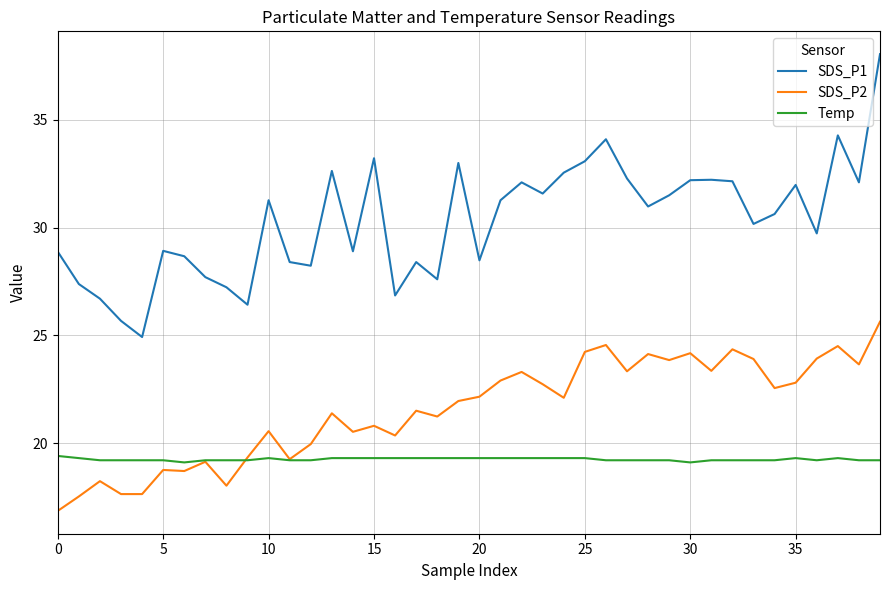

True or false: Temp has more than 1 points higher than both neighbors.

True